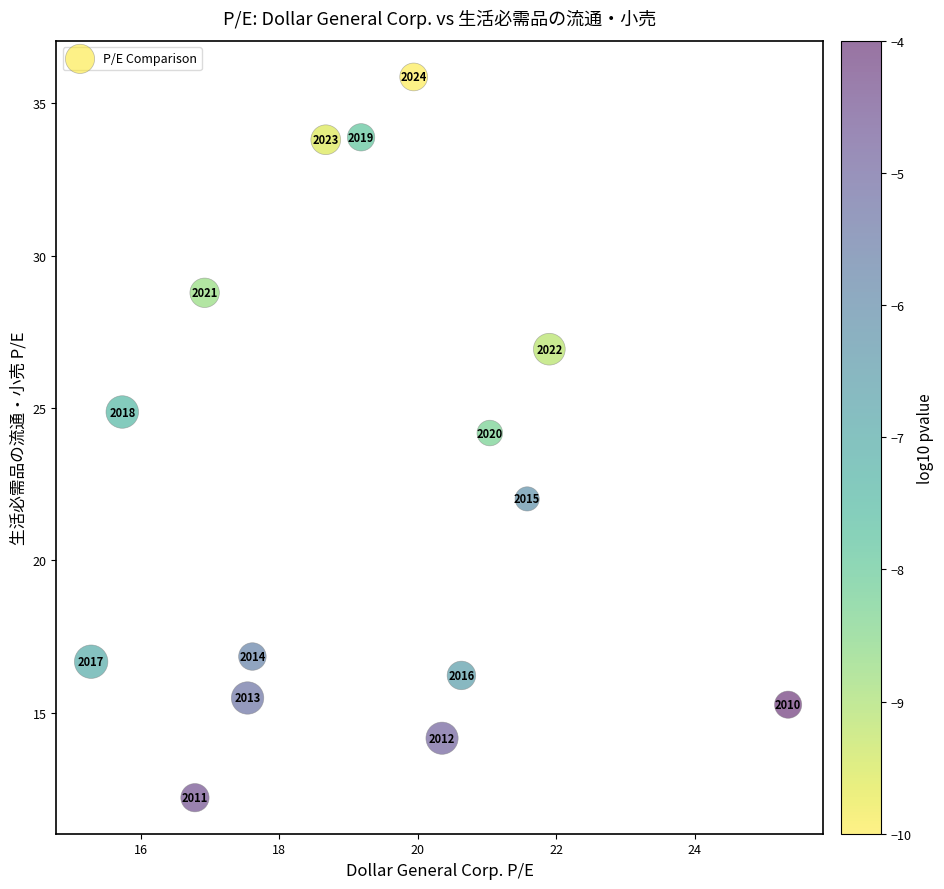

What Y value in the scatter plot is closest to 24?

24.2